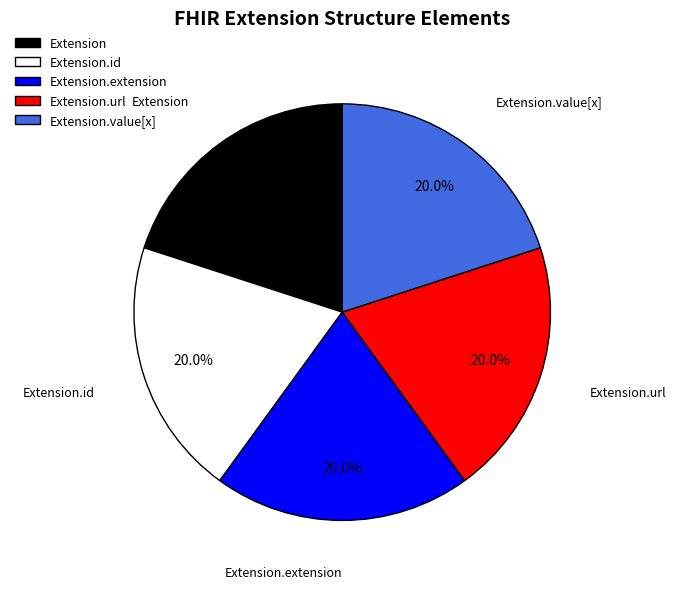

How many segments does this pie chart have?

5